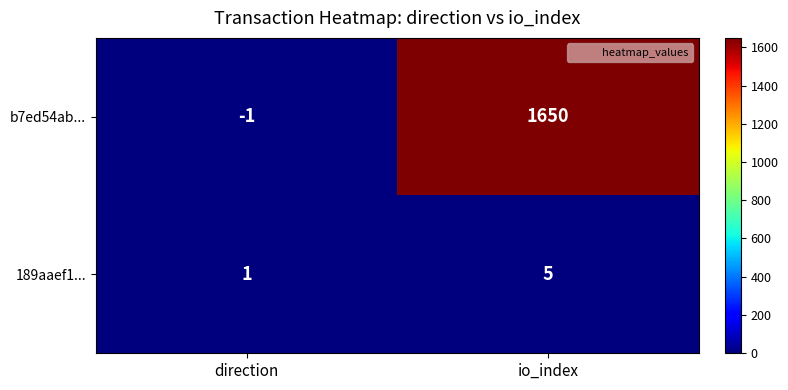

What is the maximum value for 189aaef1...?

5